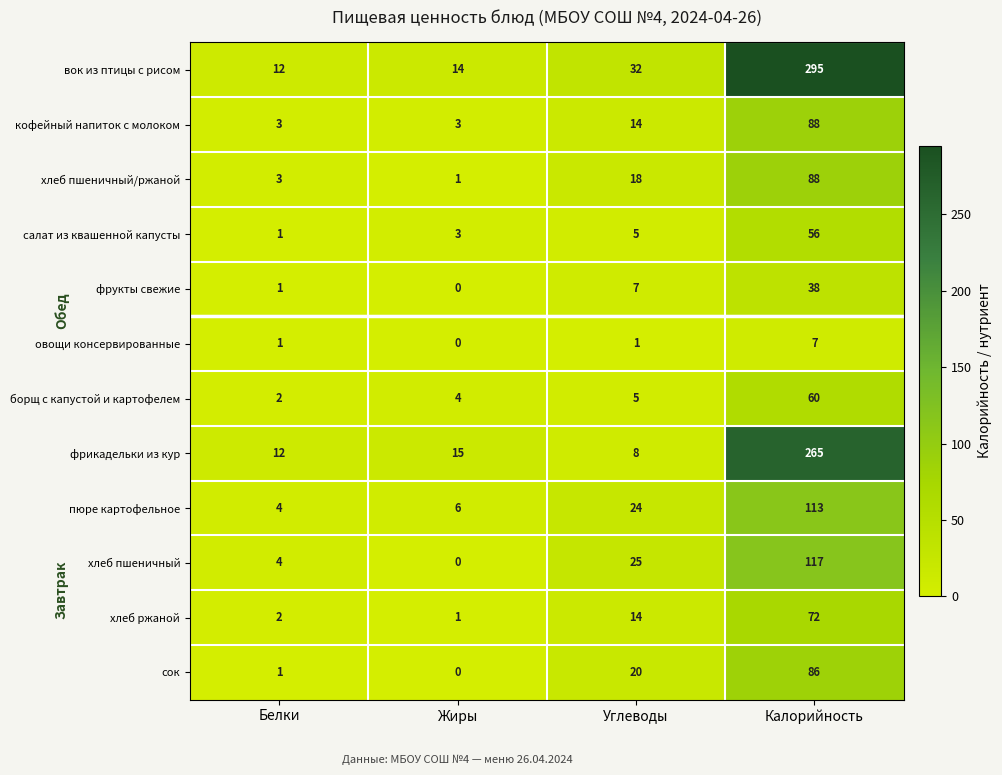

What is the sum of all фрукты свежие values?

46